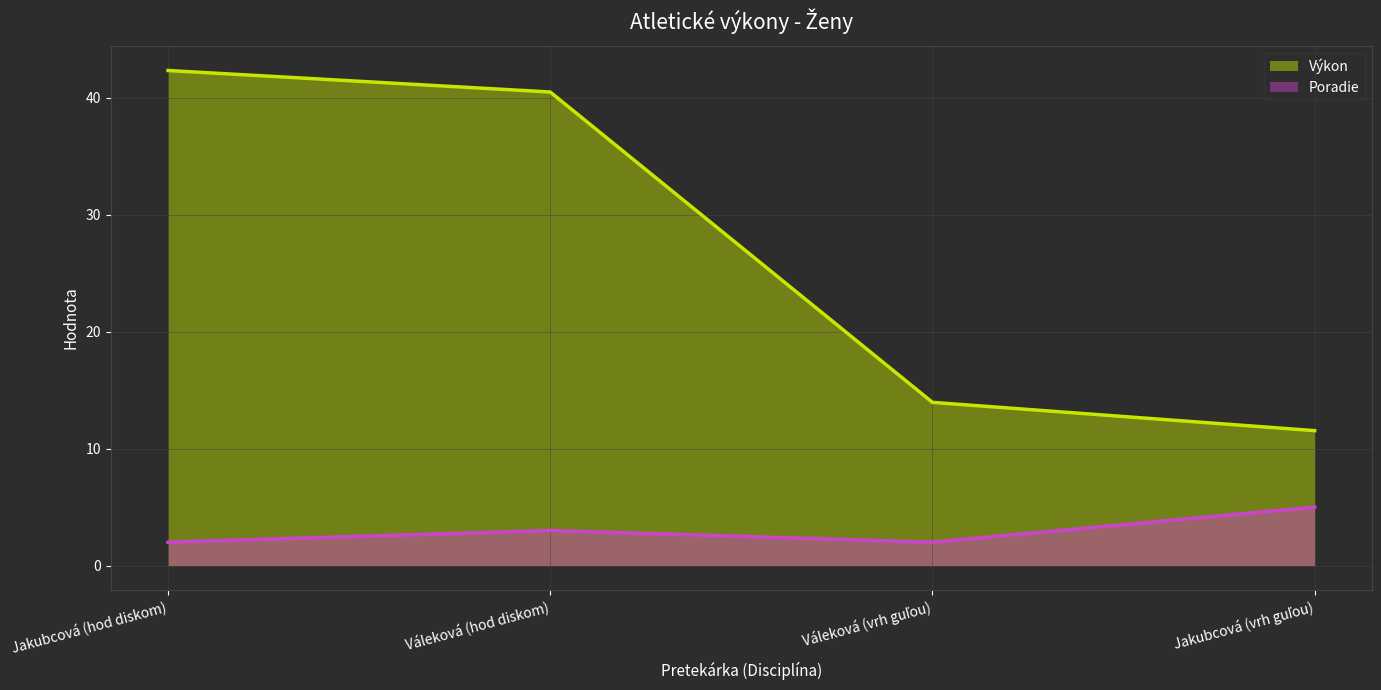

Is the value of Výkon at Váleková (vrh guľou) greater than the value of Poradie at Váleková (vrh guľou)?

Yes